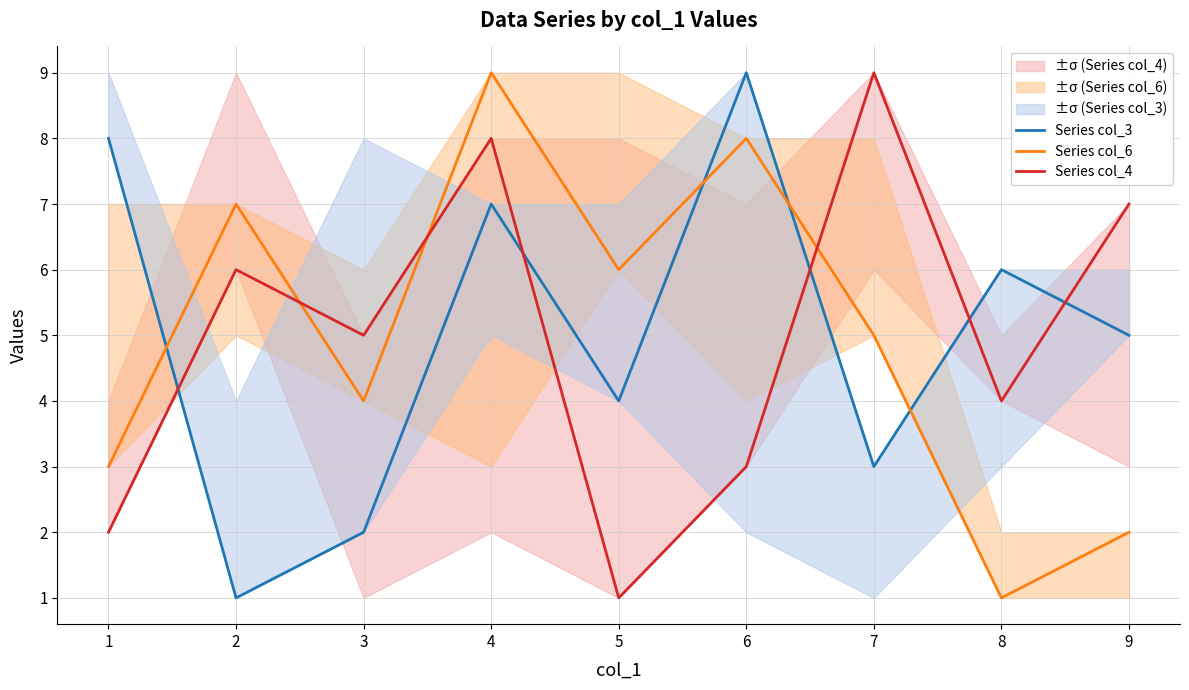

What is the sum of all Series col_3 values?

45